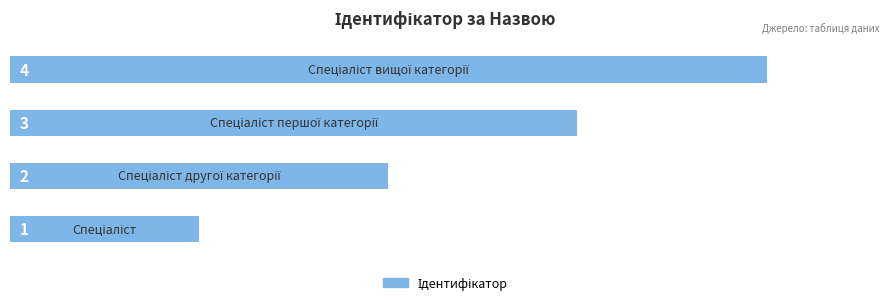

What is the greatest value displayed?

4